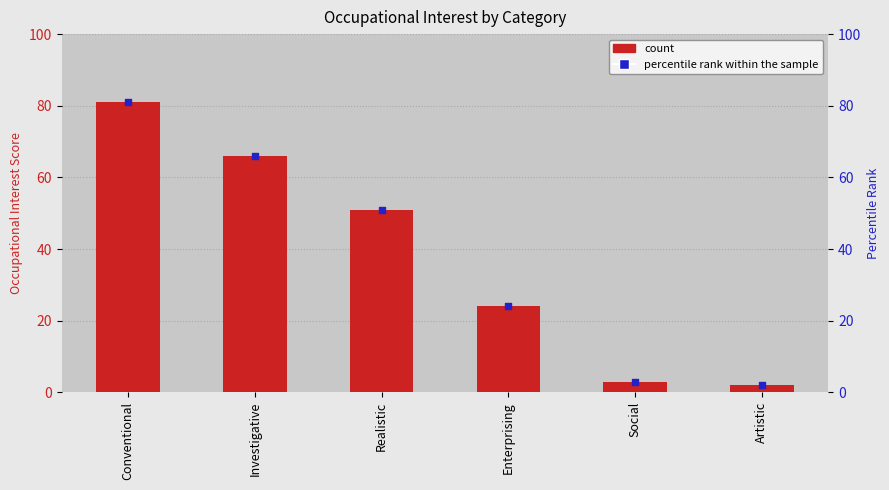

What is the total value across all series at Artistic?

4